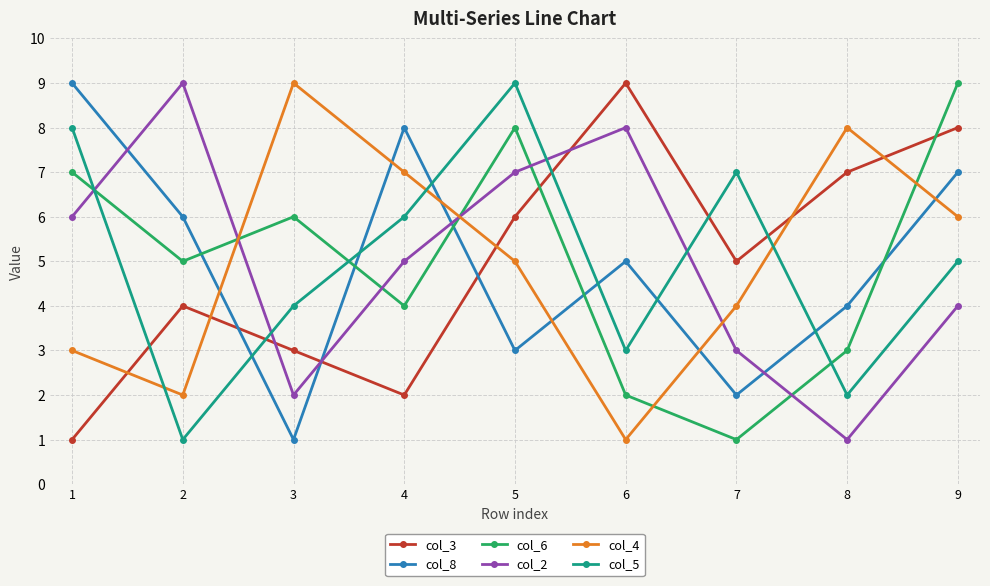

Between 1 and 7, which series saw the biggest shift?

col_8